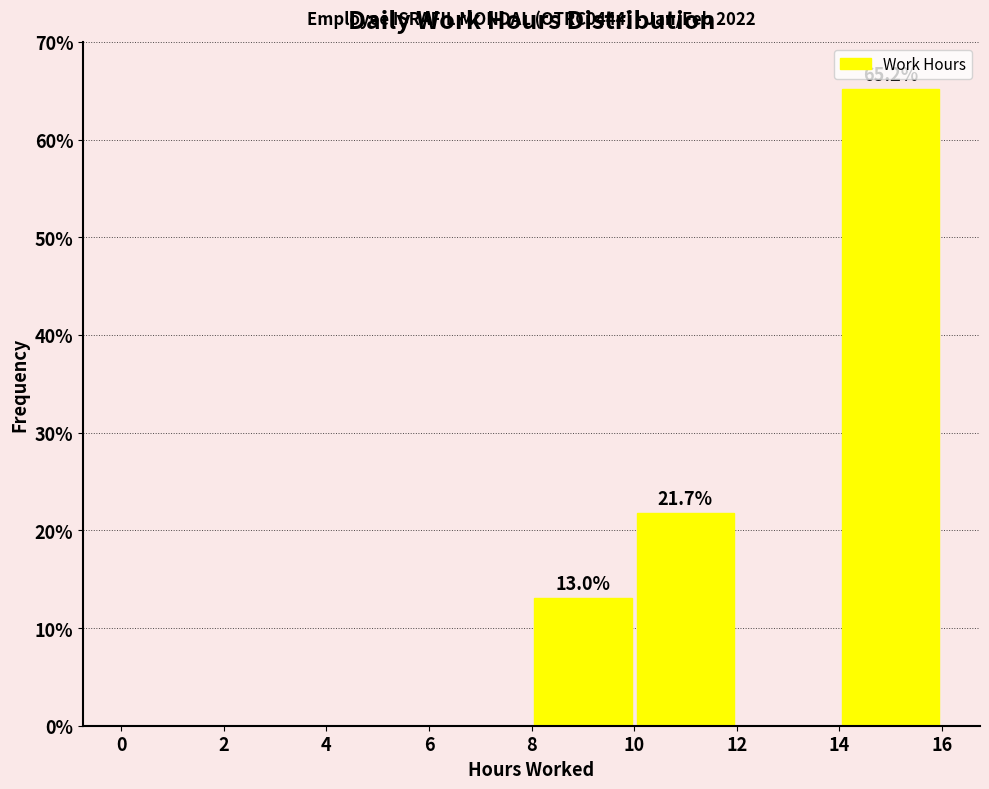

Which range on the x-axis has the tallest bar?

14 to 16